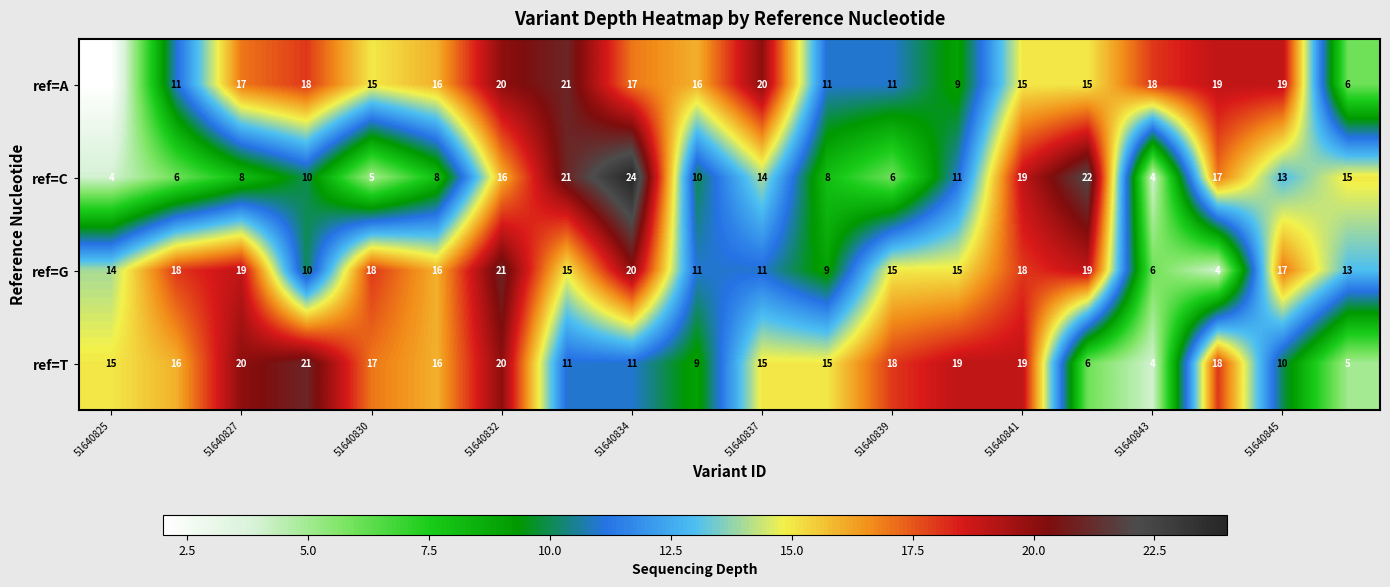

What is the difference between the maximum and second lowest values in the ref=T series?

16